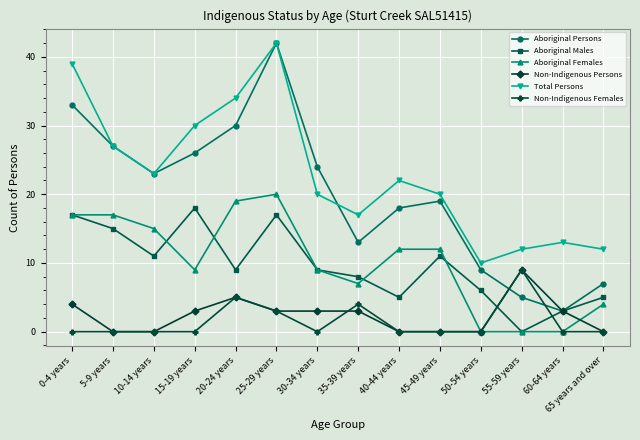

How many data points does each series have?

14